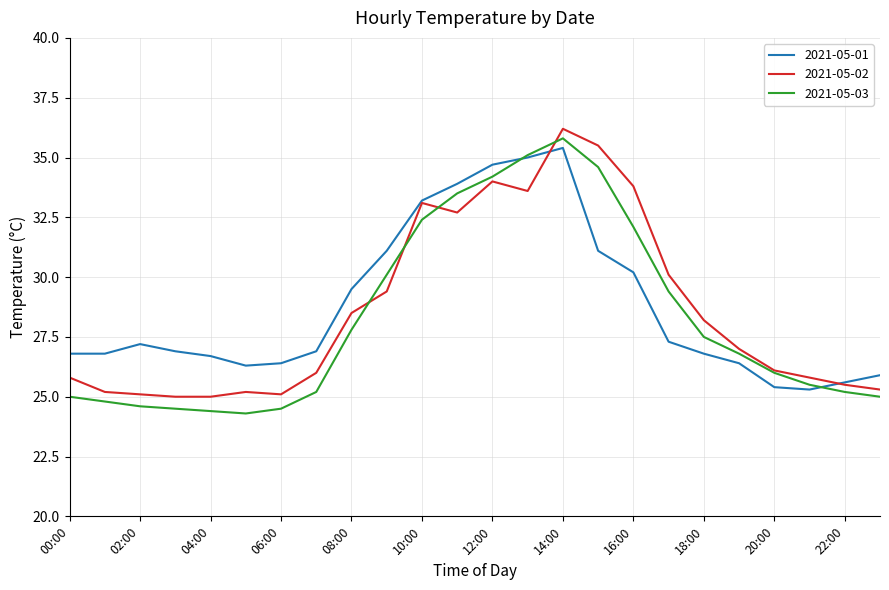

How many lines are shown in the chart?

3